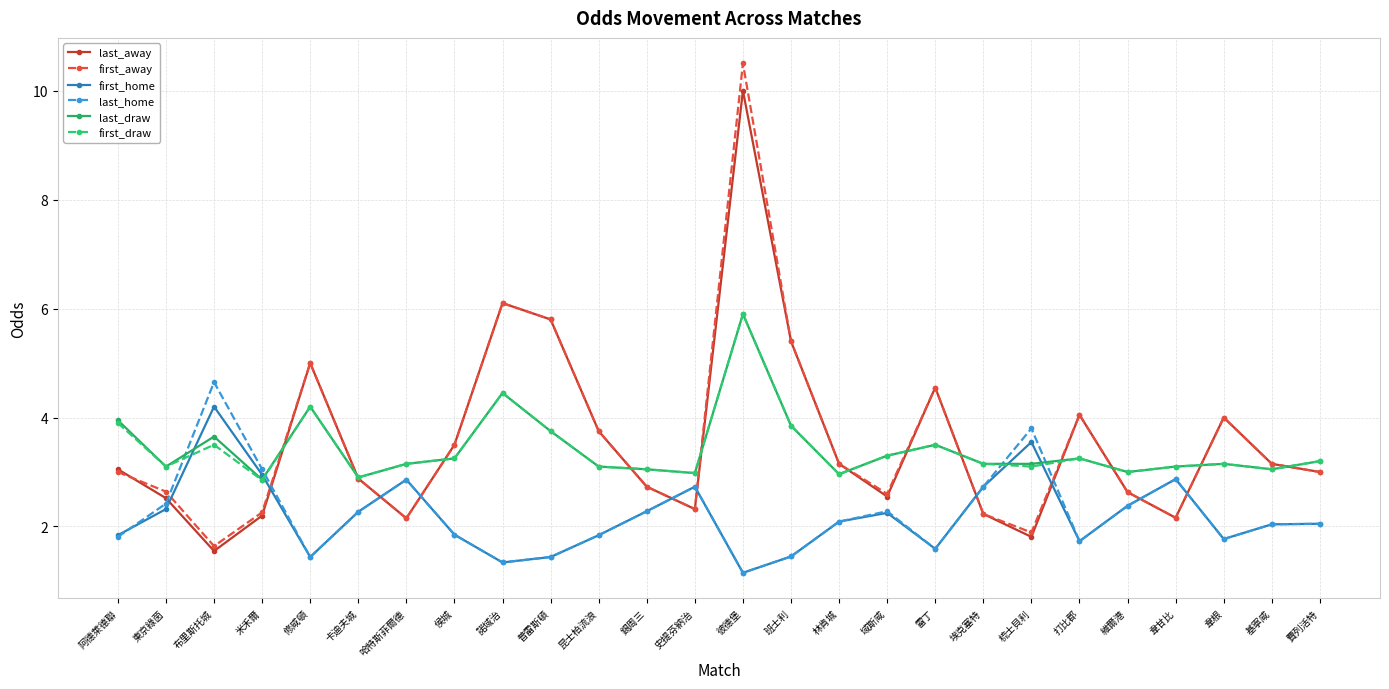

What is the label of the 8th point from the left?

侯城